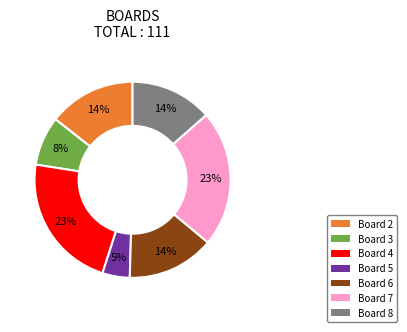

Is the sum of Board 3 and Board 5 greater than half?

No